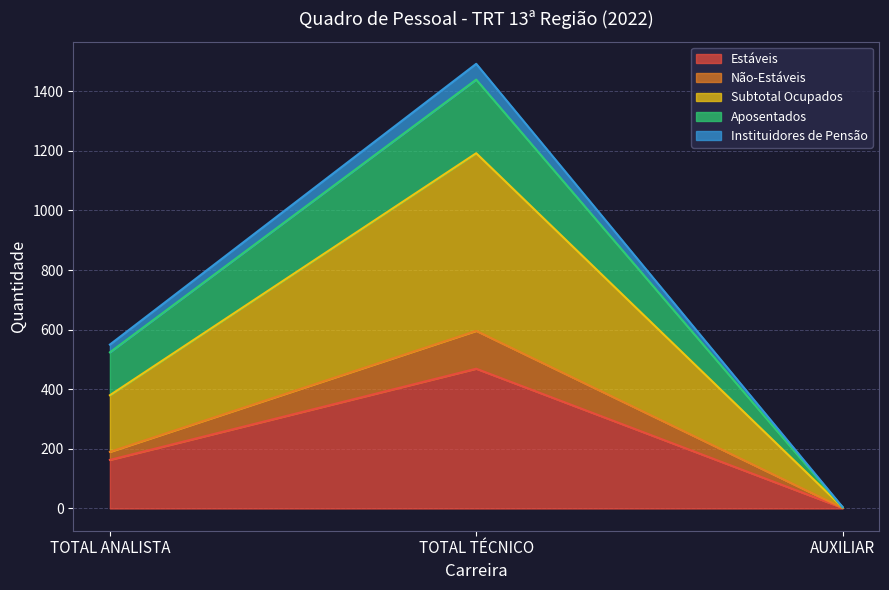

True or false: Estáveis has a value of 61 at TOTAL ANALISTA.

False